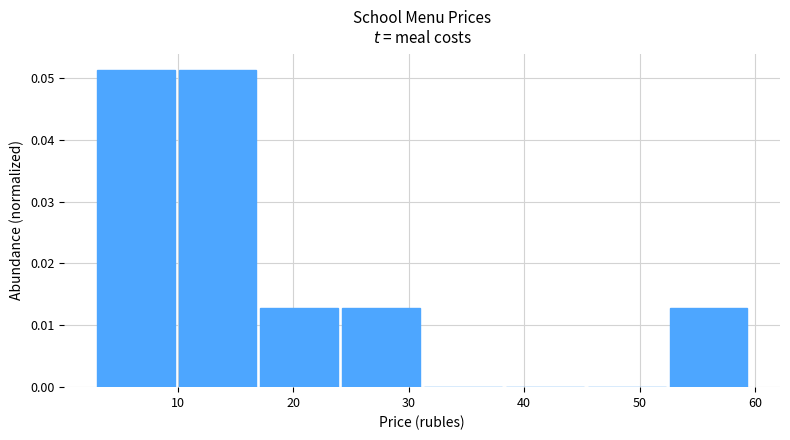

Reading left to right, list every bar in this chart as the range it spans on the x-axis followed by its height. Neither the bar edges nor the heights are printed on the chart, so give them approximately, as read against the axes.

3 to 10: 0.051
10 to 17: 0.051
17 to 24: 0.013
24 to 31: 0.013
31 to 38: 0
38 to 46: 0
46 to 53: 0
53 to 60: 0.013